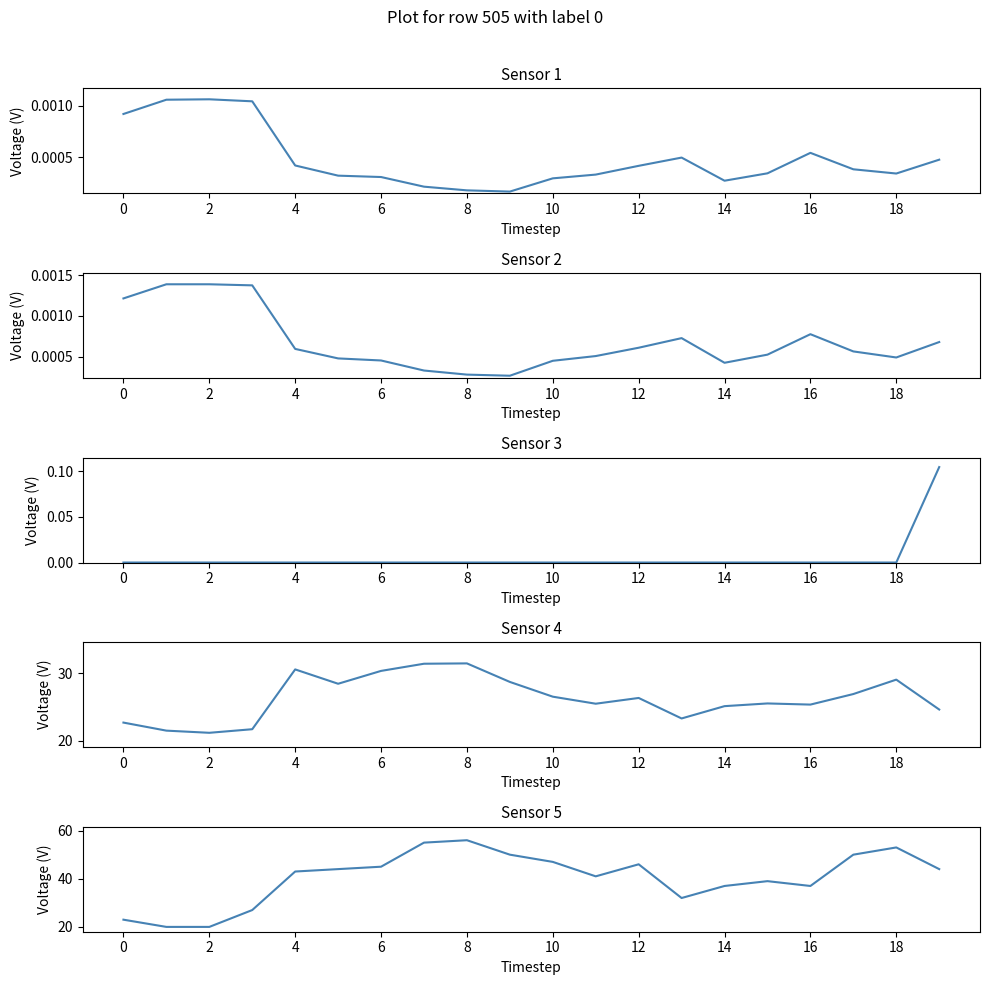

True or false: col_23 has more than 1 interior local peaks.

True